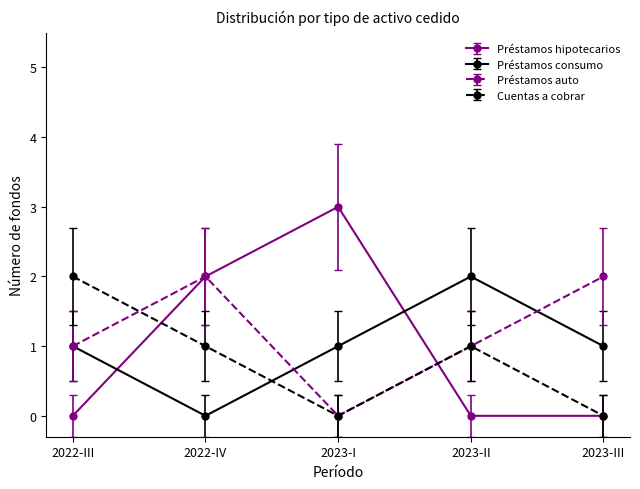

What is the total value across all series at 2022-IV?

5